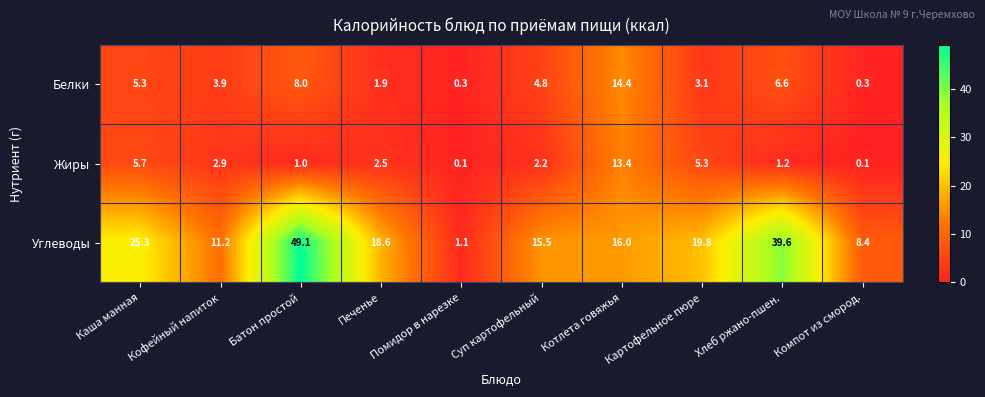

What is the difference between the maximum and second lowest values in the Жиры series?

13.3